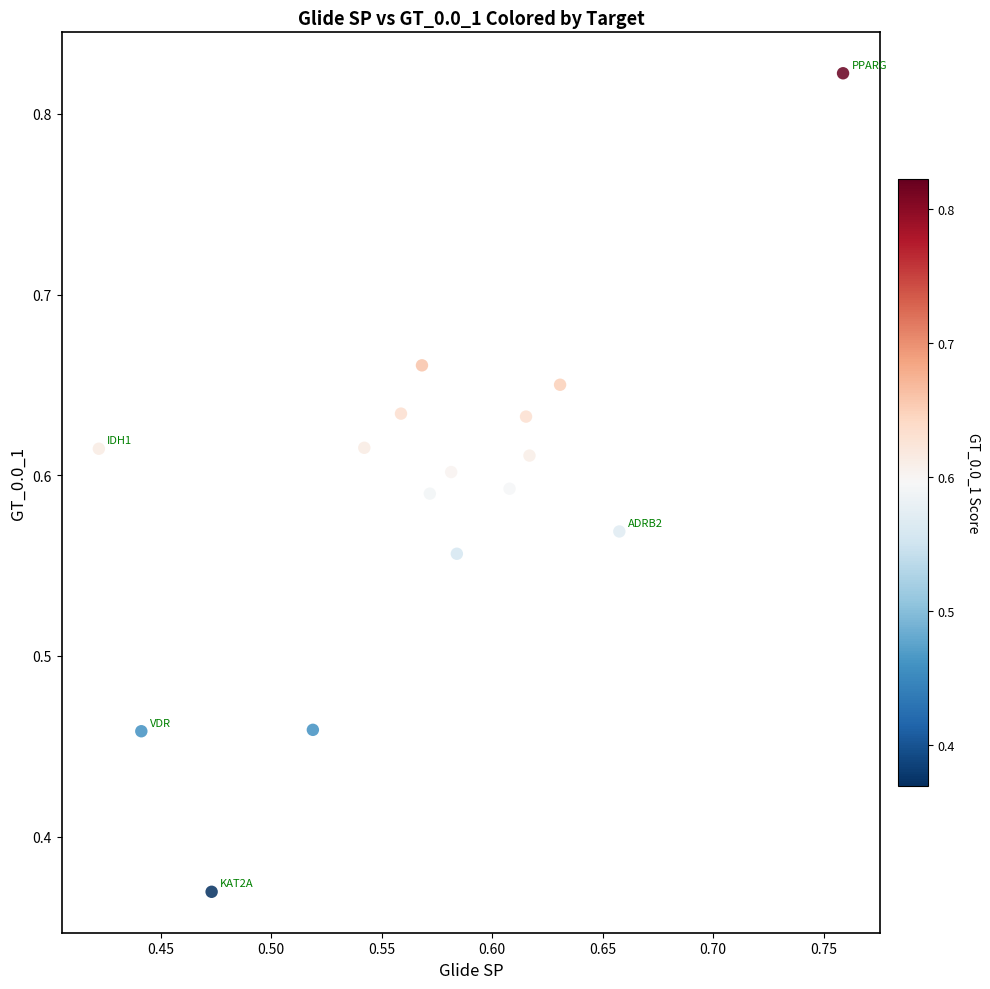

What is the range of X values (max minus min)?

0.3